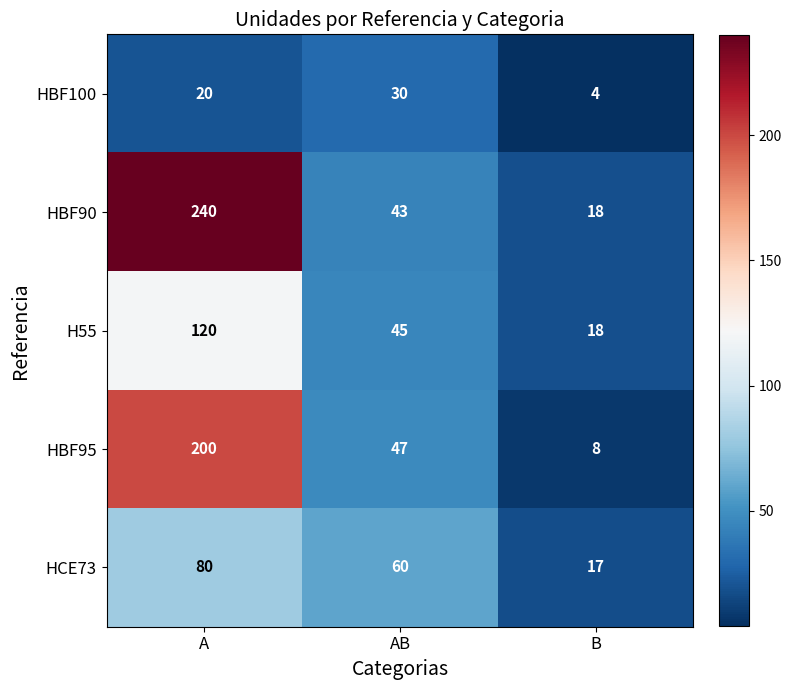

Reading left to right, extract all data points from this chart.

HBF100: A=20	AB=30	B=4
HBF90: A=240	AB=43	B=18
H55: A=120	AB=45	B=18
HBF95: A=200	AB=47	B=8
HCE73: A=80	AB=60	B=17